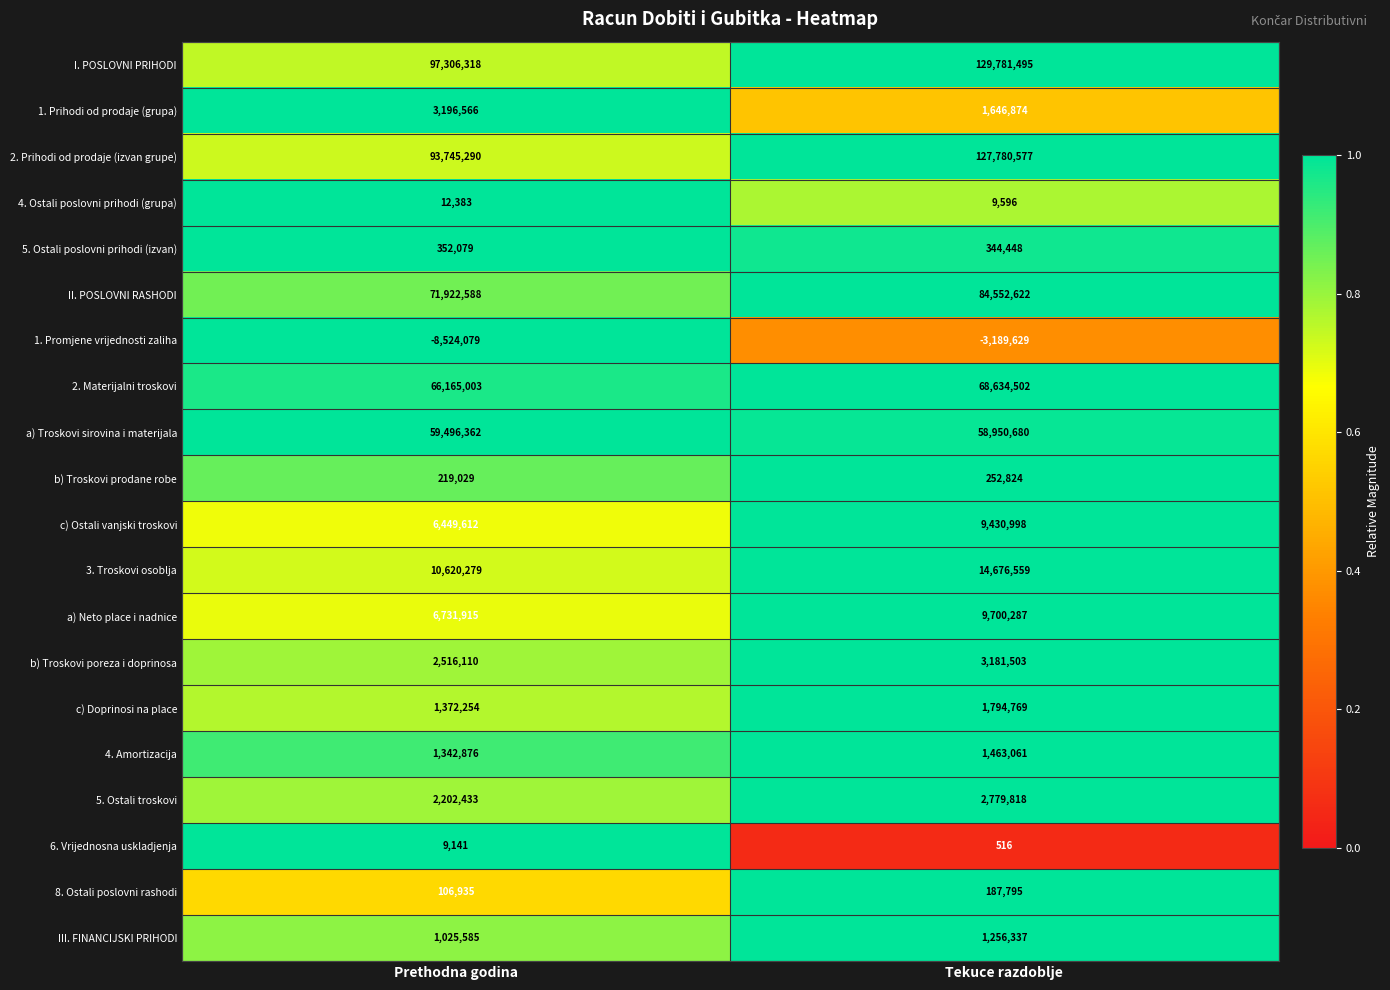

What is the approximate value of 1. Promjene vrijednosti zaliha at Prethodna godina, to the nearest 10?

-8524080